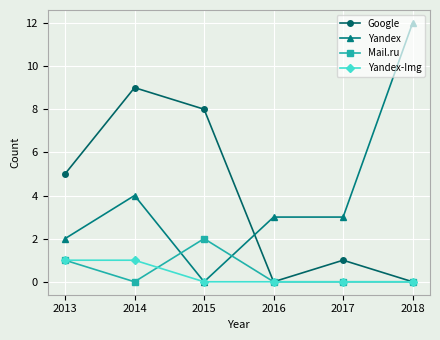

True or false: Yandex has more than 2 interior local peaks.

False